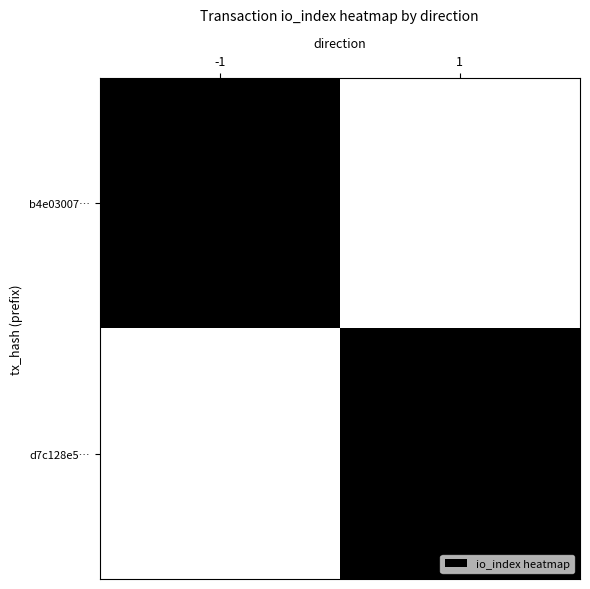

What is the difference between the highest and lowest values at -1?

1